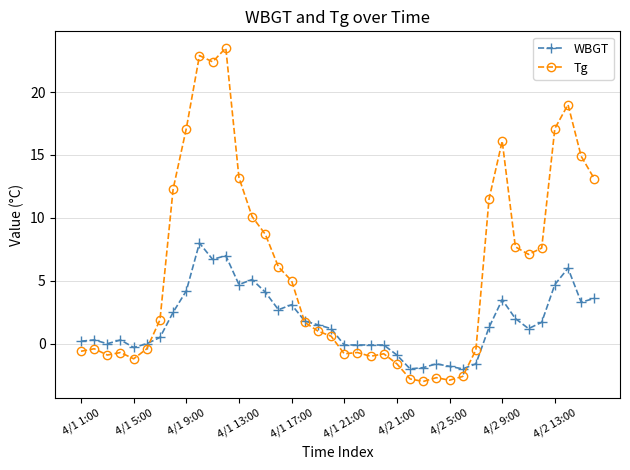

What is the difference between the second highest and second lowest values in the WBGT series?

9.0